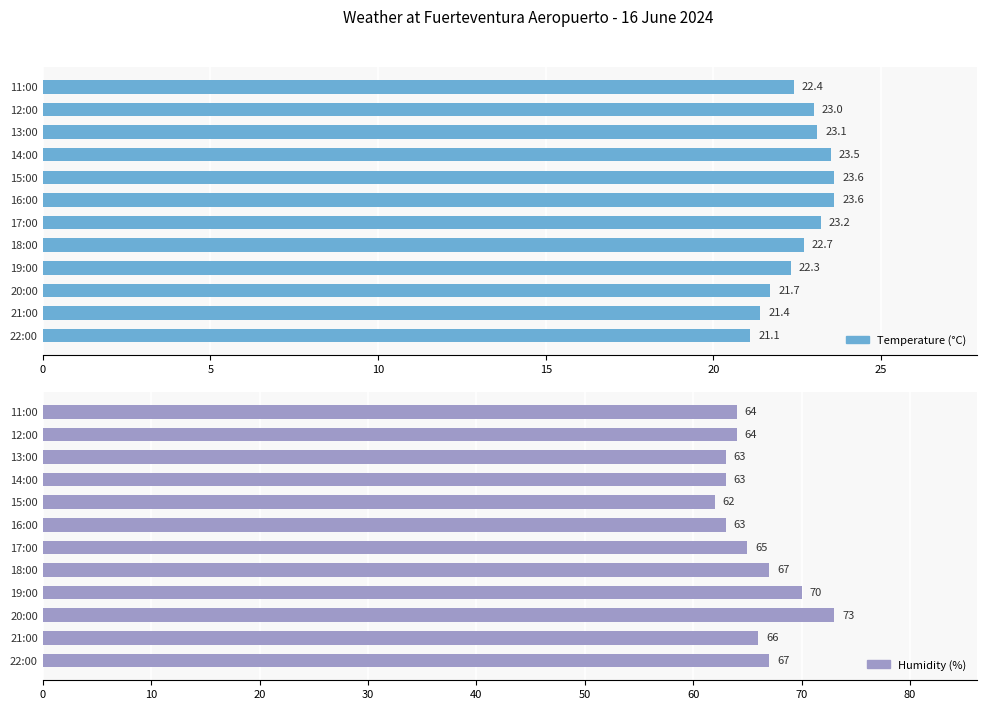

Is it true that Temperature (°C) equals 31.4 at 14:00?

False